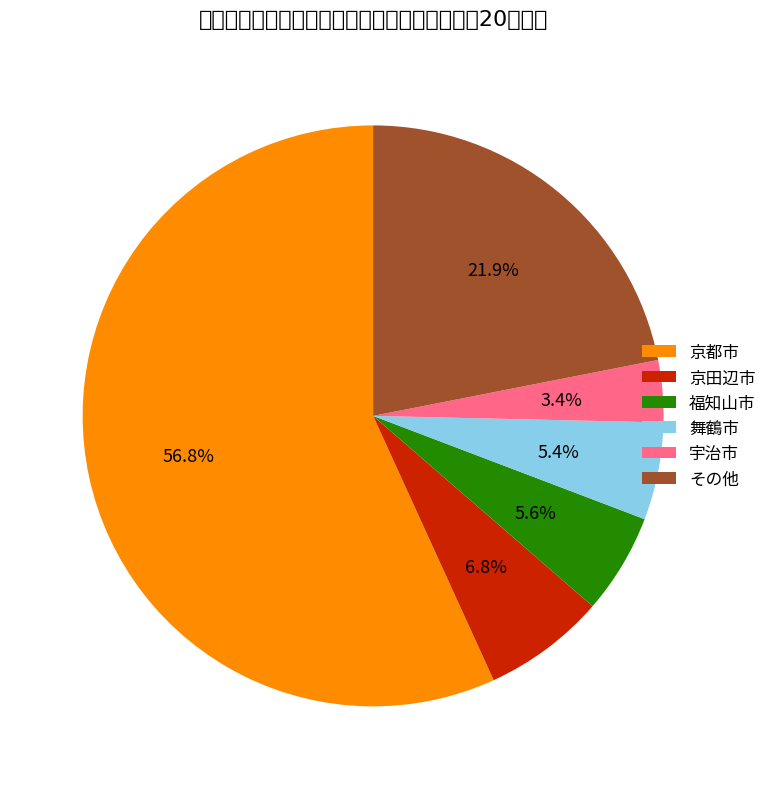

Does any single category account for the majority?

Yes